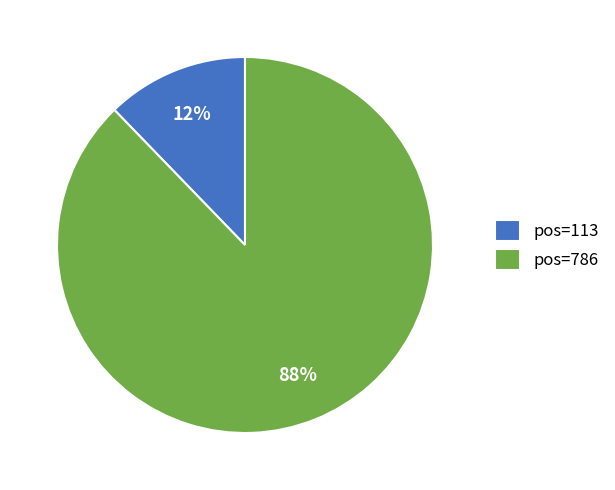

Is the sum of pos=786 and pos=113 greater than half?

Yes